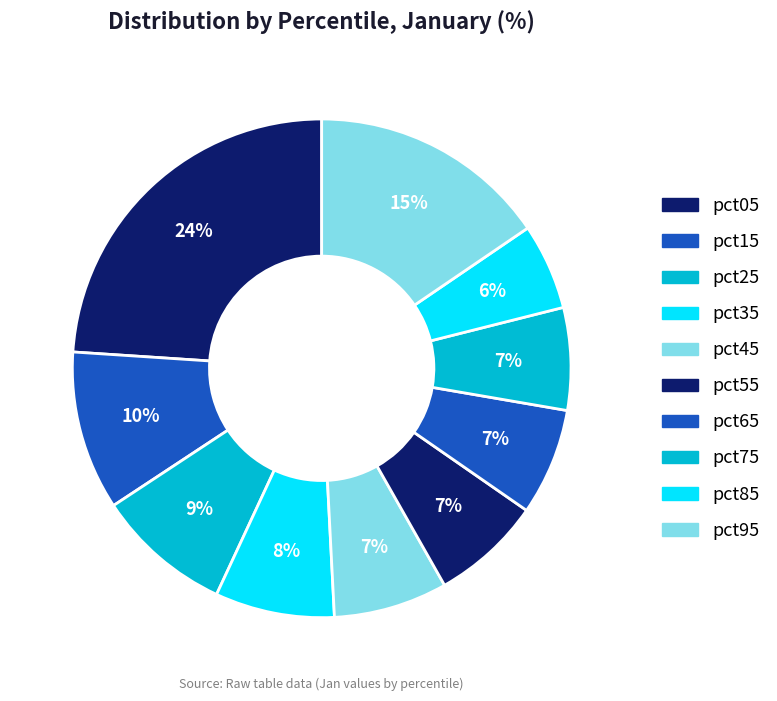

How many segments does this pie chart have?

10